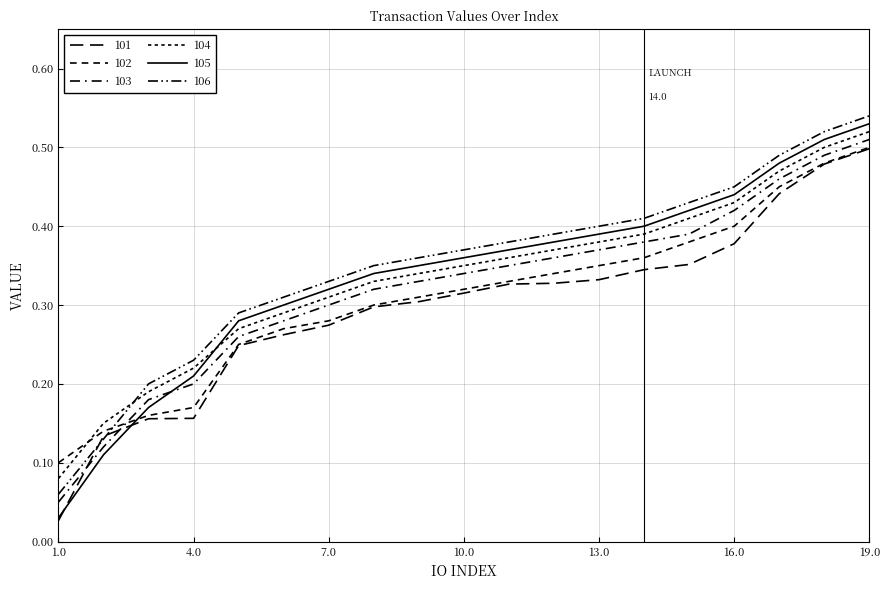

Does the chart have visible grid lines?

Yes